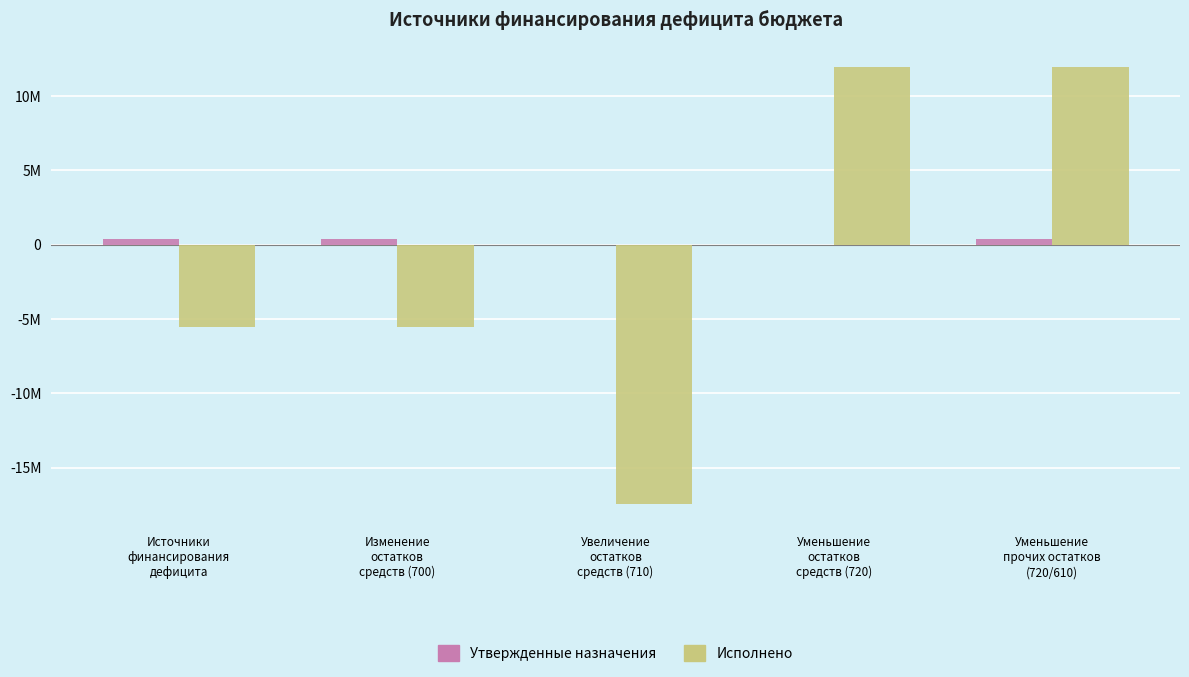

What is the value of the Исполнено bar at the 4th from the left?

11935778.2